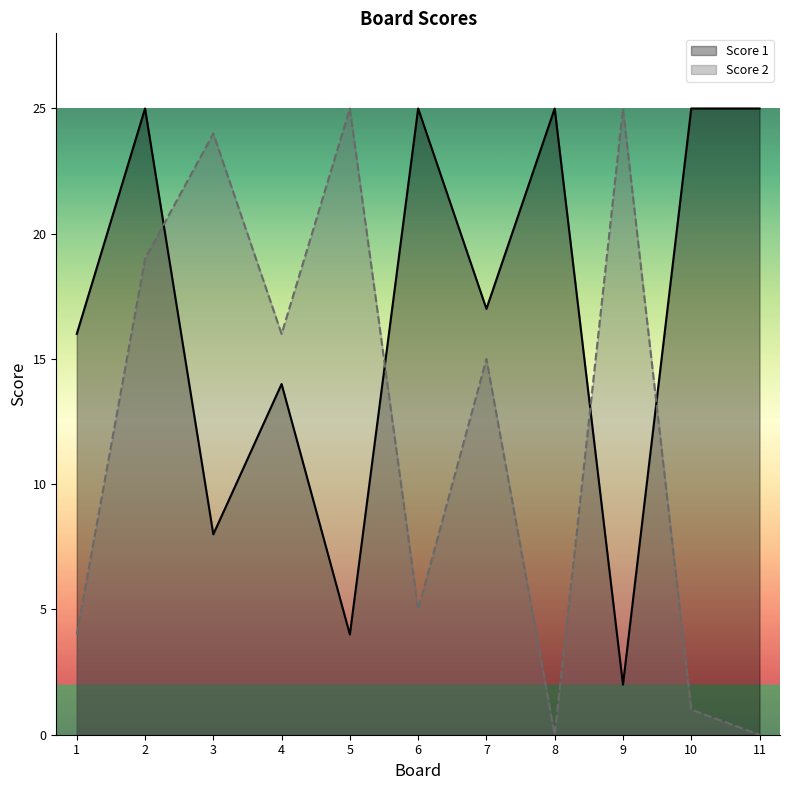

In Score 2, how many points are higher than both neighbors (excluding endpoints)?

4